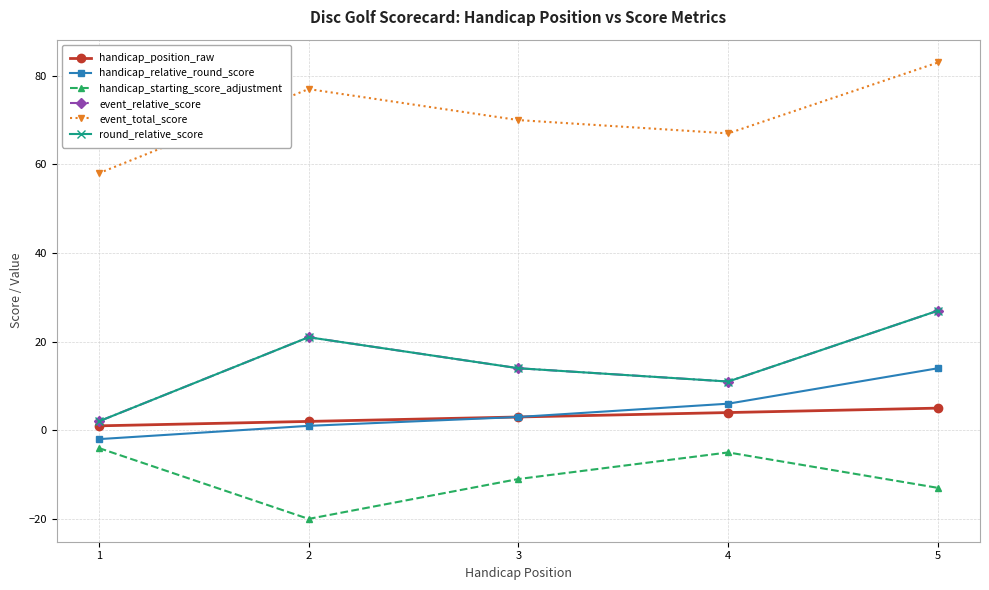

What is the sum of all round_relative_score values?

75